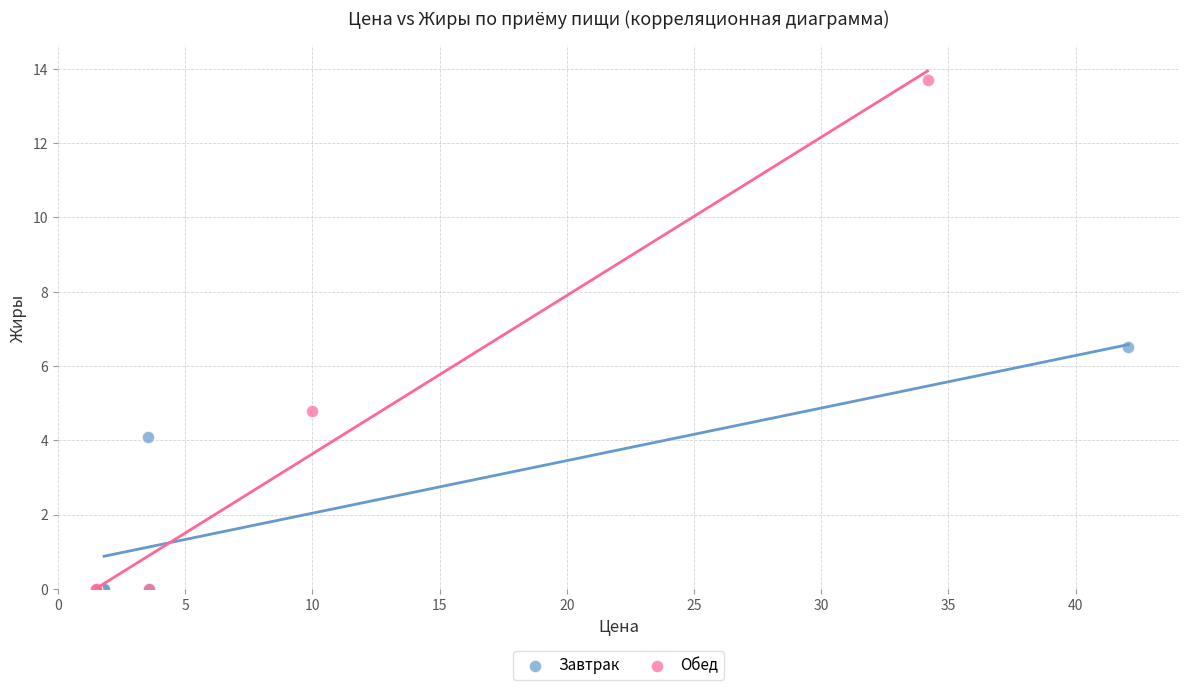

Which series has the largest Y range (max minus min)?

Обед